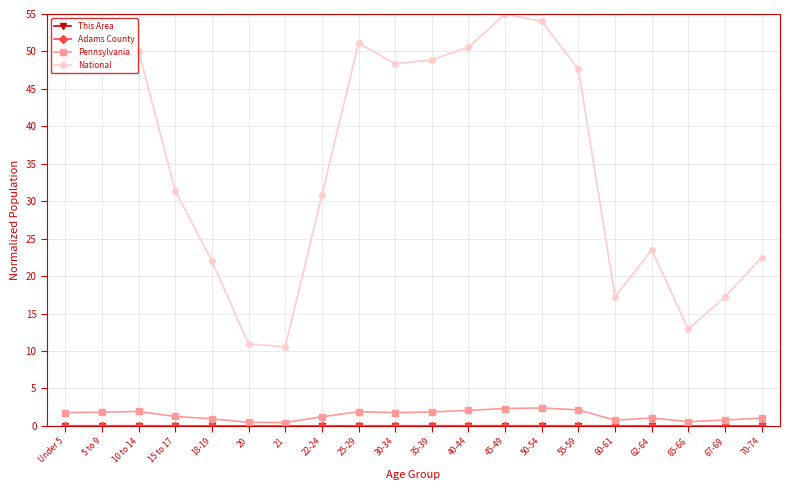

What is the value of the Pennsylvania point at the 3rd from the left?

1.9